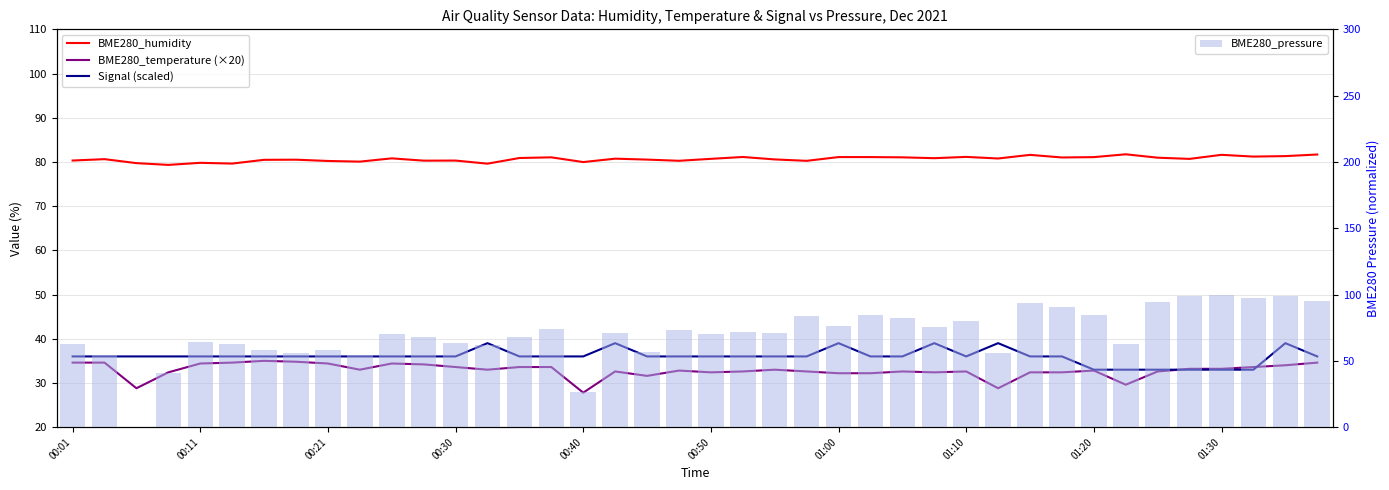

How many values in the BME280_pressure series are below 71?

20